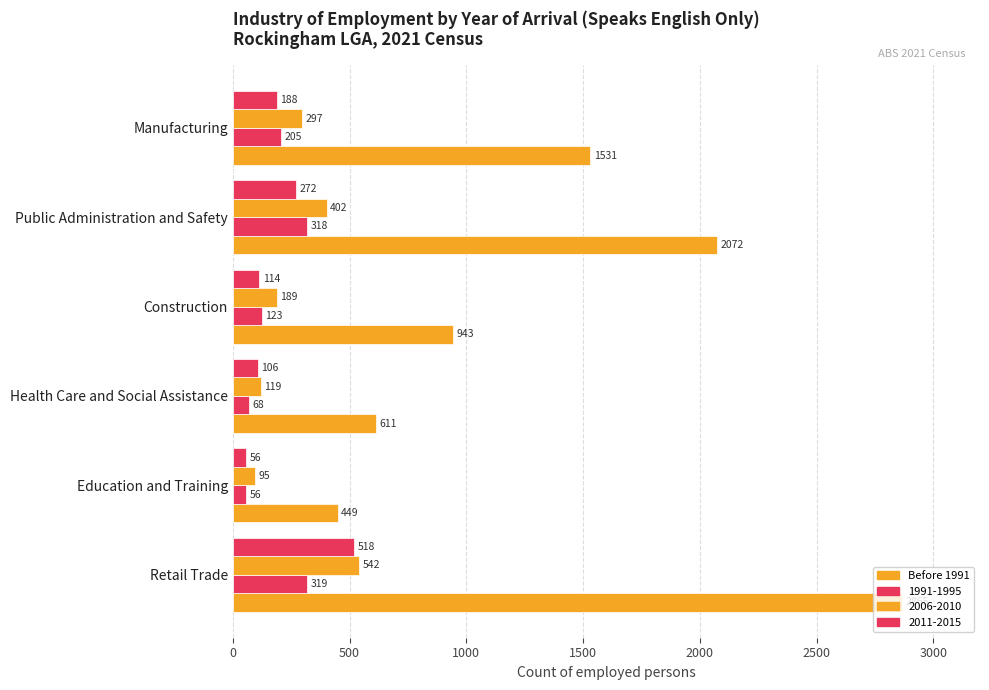

Count the number of categories in the chart.

6